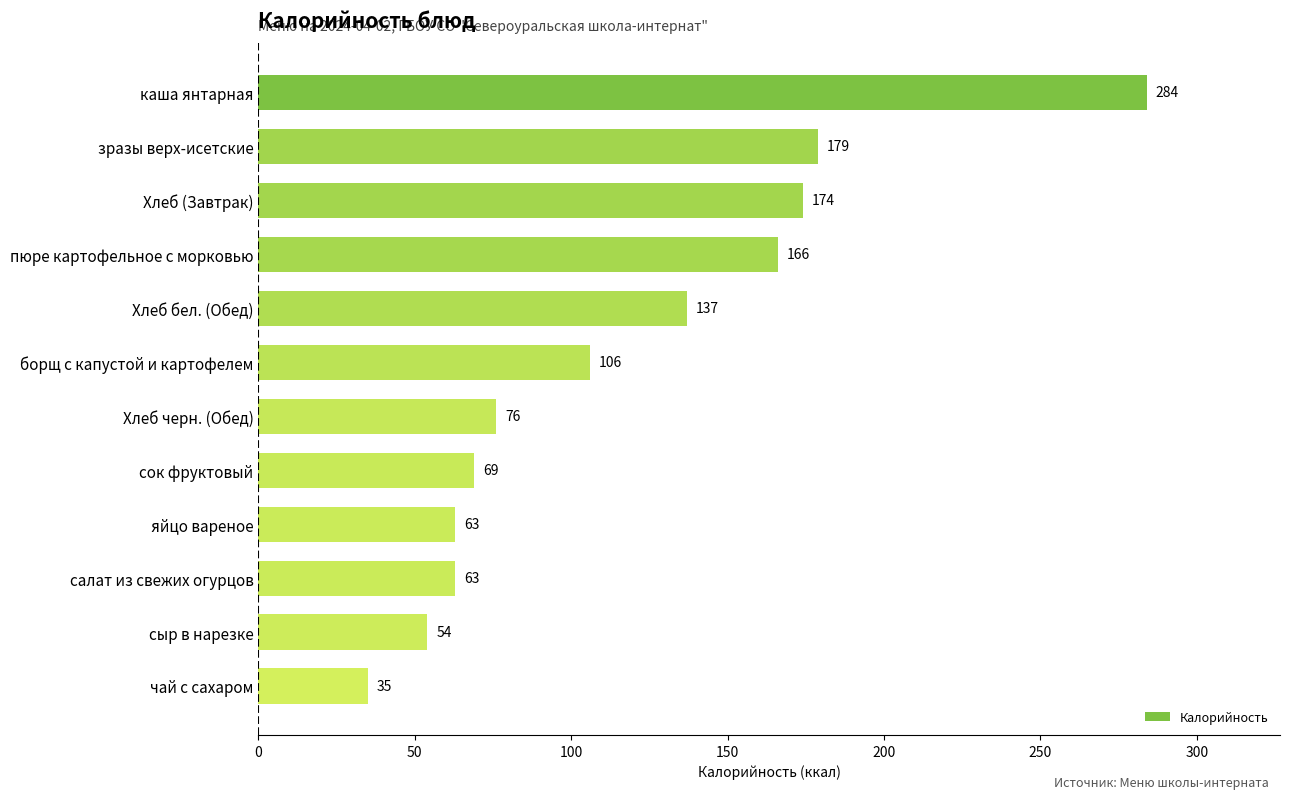

How many bars are there in total?

12